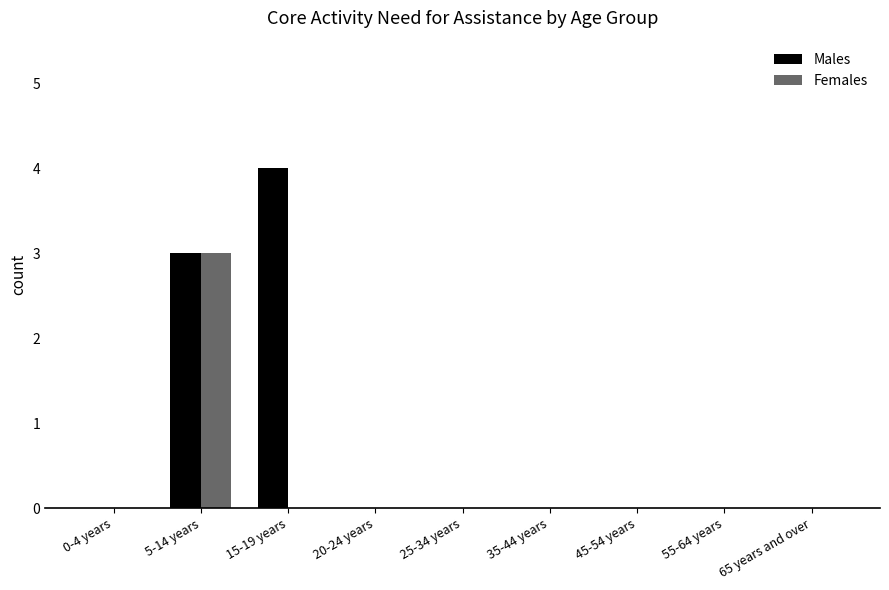

Between 0-4 years and 15-19 years, which series saw the biggest shift?

Males